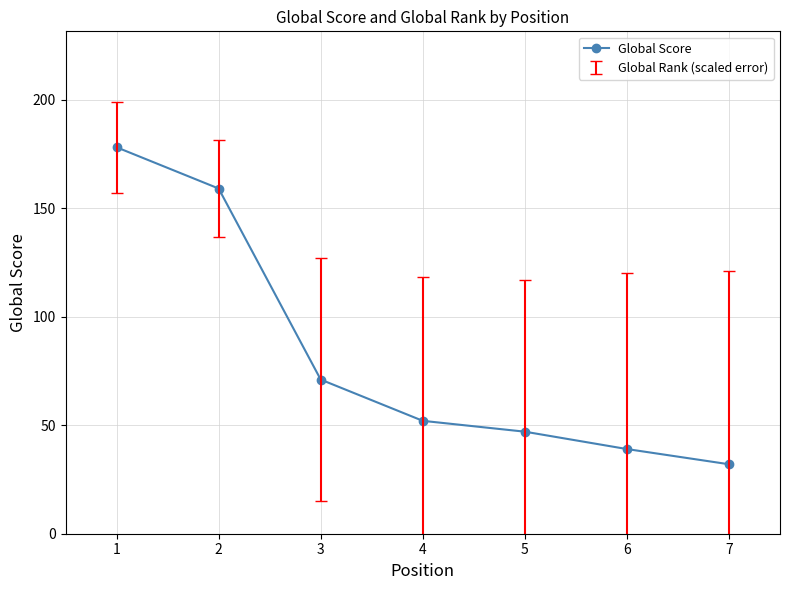

Reading left to right, transcribe all the data shown in this chart.

1=178	2=159	3=71	4=52	5=47	6=39	7=32